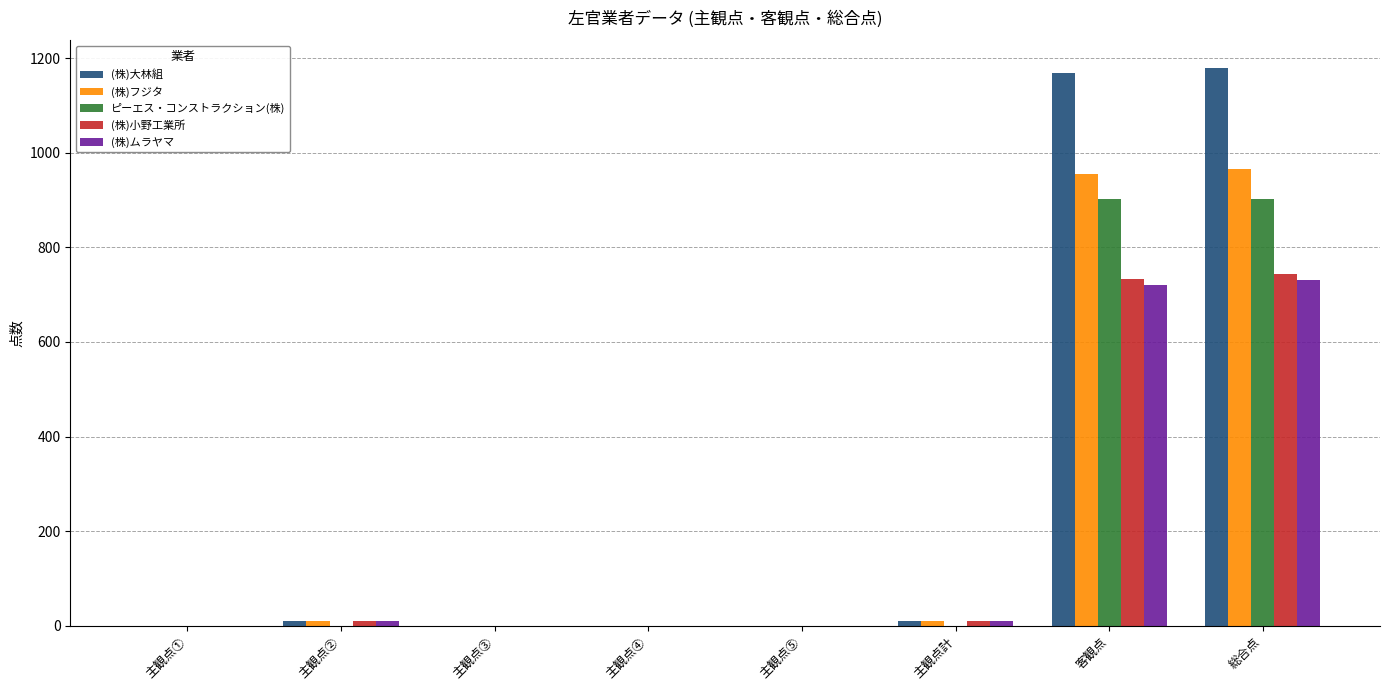

What is the maximum value for ピーエス・コンストラクション(株)?

903